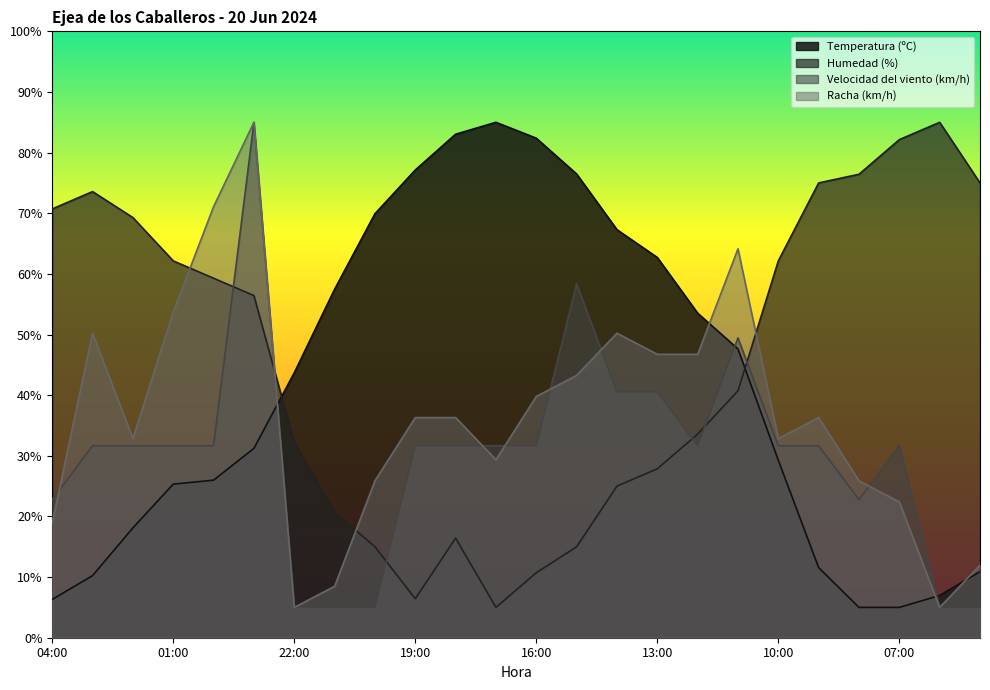

Which series has the largest total across all categories?

Humedad (%)